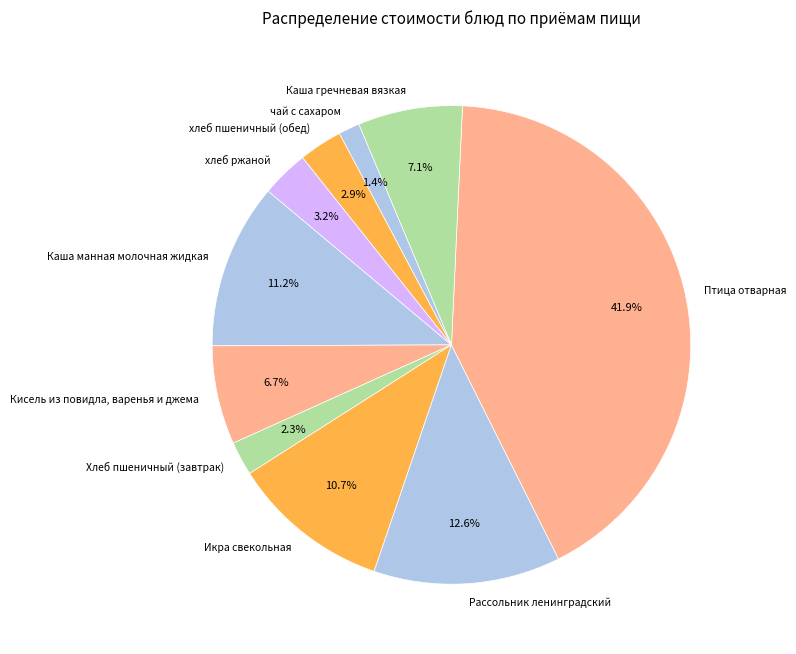

What portion of the pie excludes Каша манная молочная жидкая?

88.8%